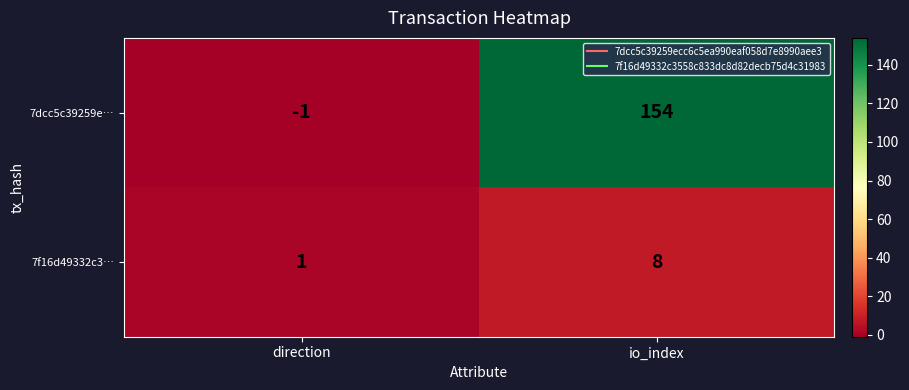

Which series has the largest range (max minus min)?

7dcc5c39259e…